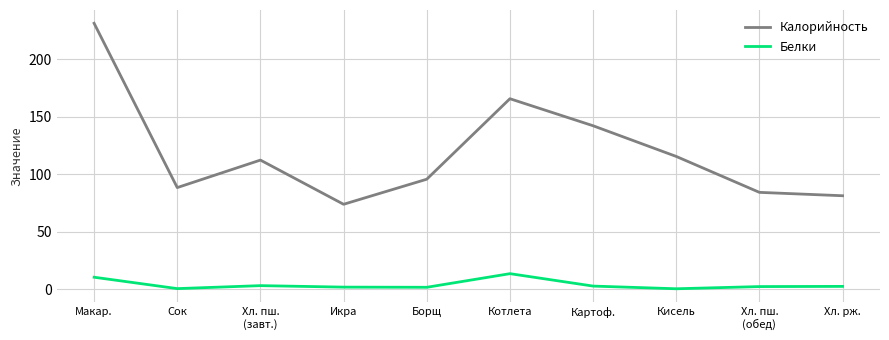

Which category has the highest value in the Калорийность series?

Макар.